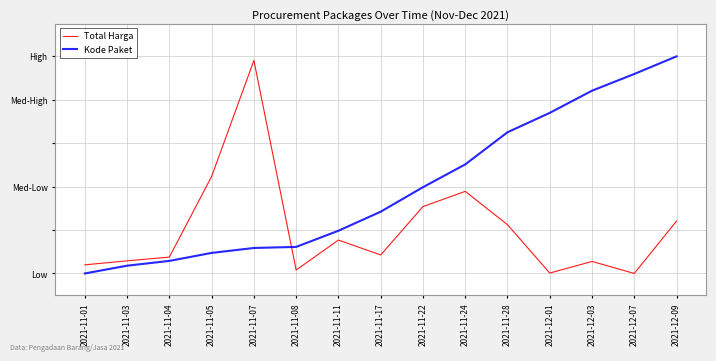

Reading left to right, what are all the values shown in this chart?

Total Harga: 0.0	0.1	0.1	0.4	1.0	0.0	0.2	0.1	0.3	0.4	0.2	0.0	0.1	0.0	0.2
Kode Paket: 0.0	0.0	0.1	0.1	0.1	0.1	0.2	0.3	0.4	0.5	0.7	0.7	0.8	0.9	1.0